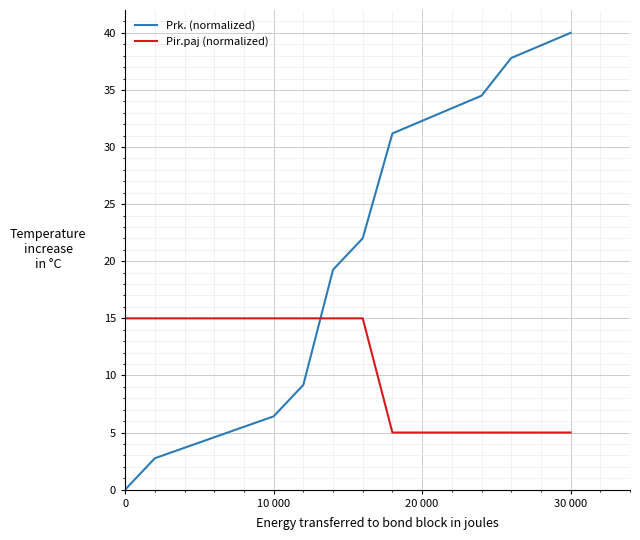

Count the number of categories in the chart.

16